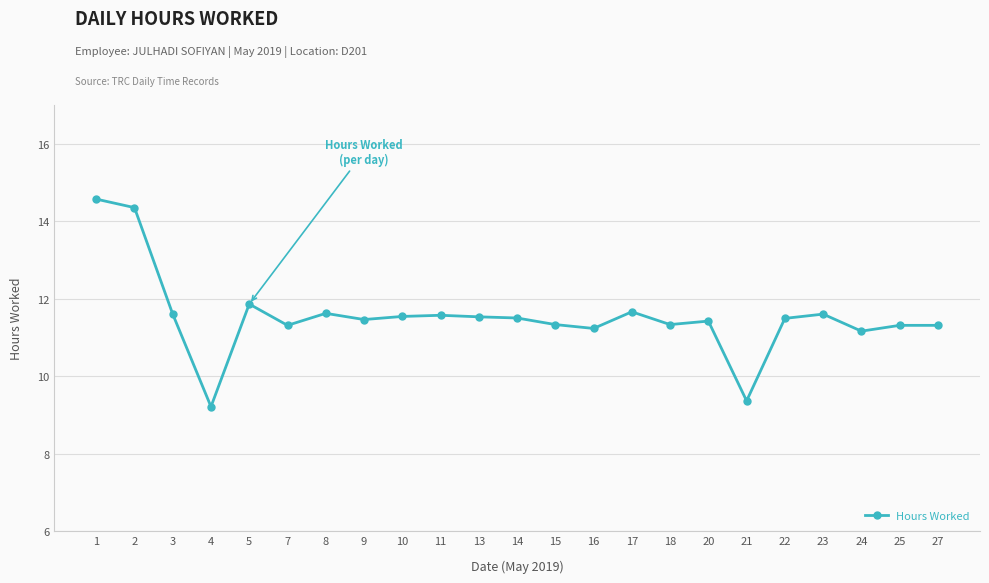

Does the chart have visible grid lines?

Yes